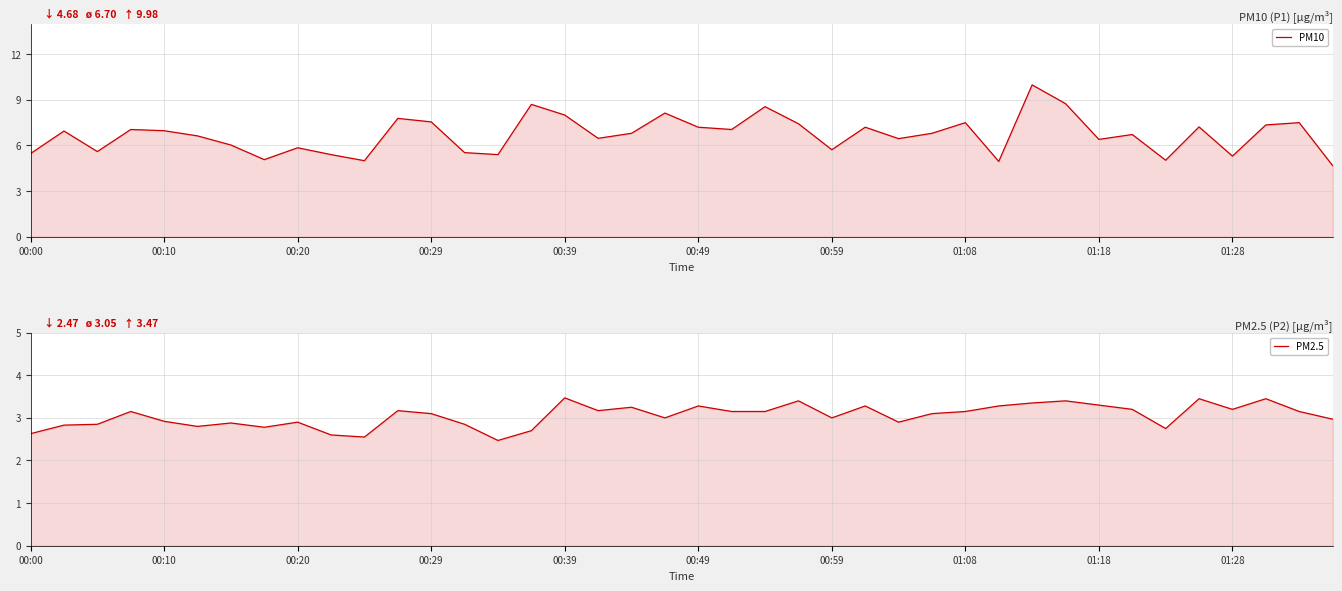

Count the number of data series in this chart.

2